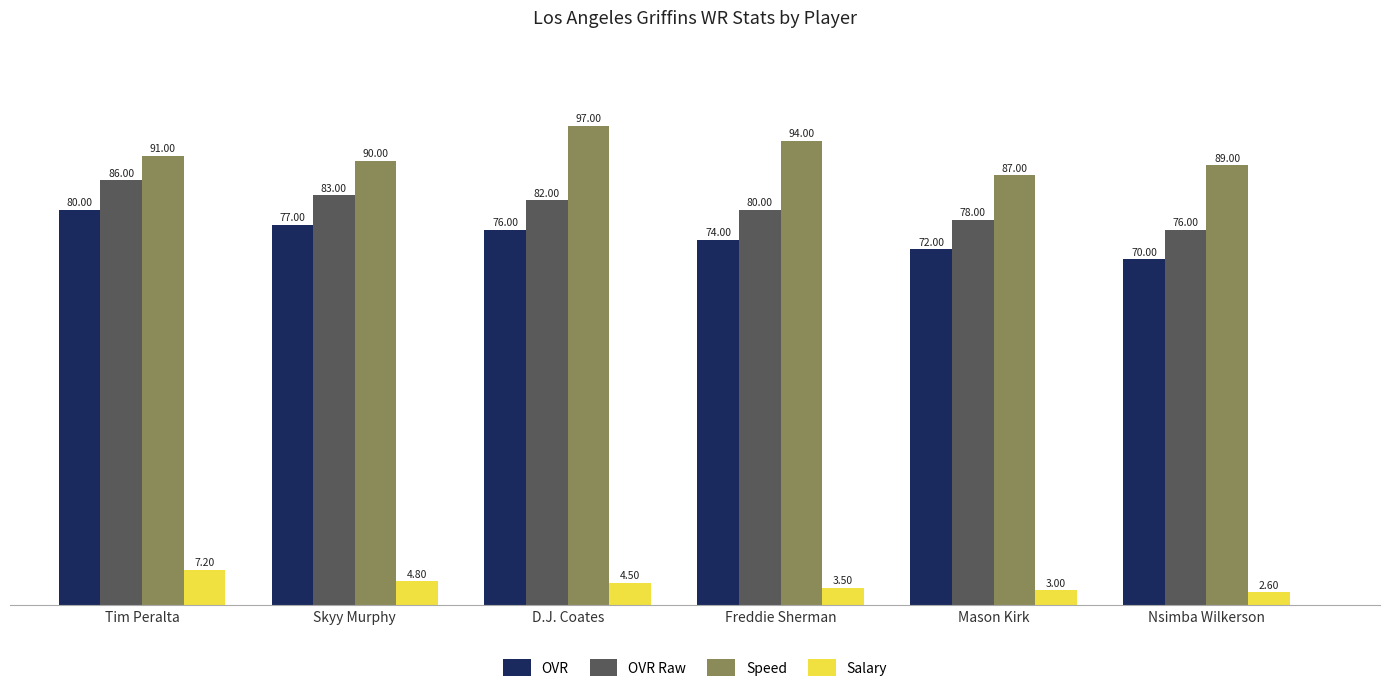

Count the number of categories in the chart.

6